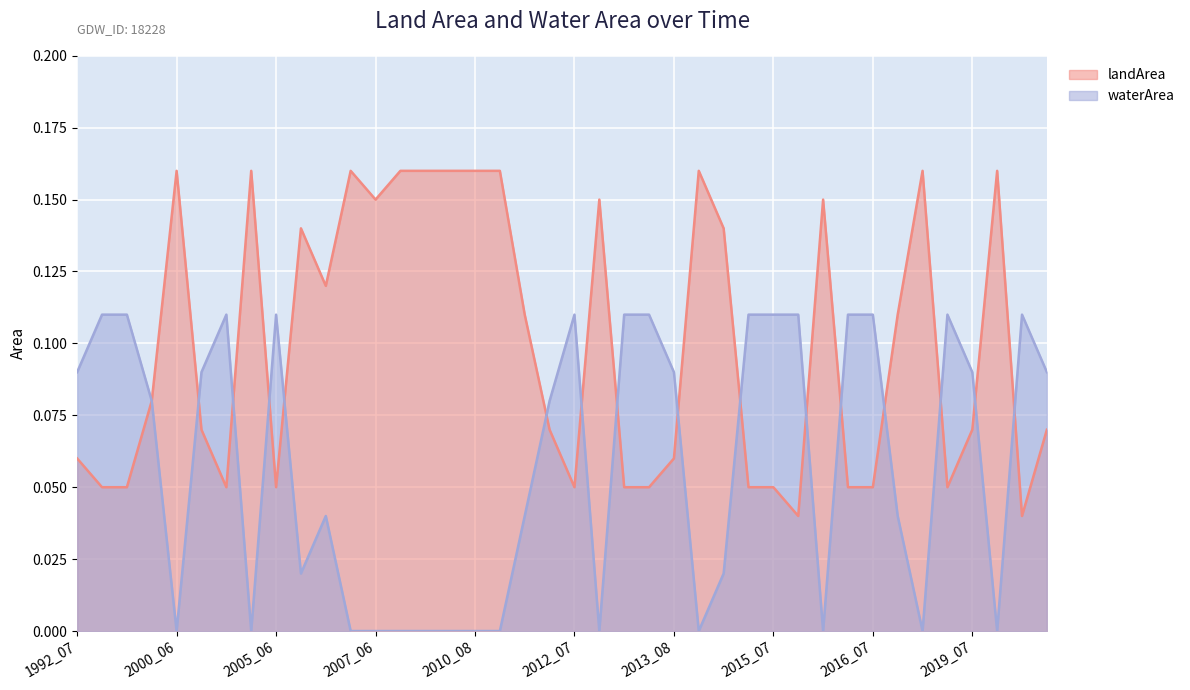

Which series has the largest total across all categories?

landArea